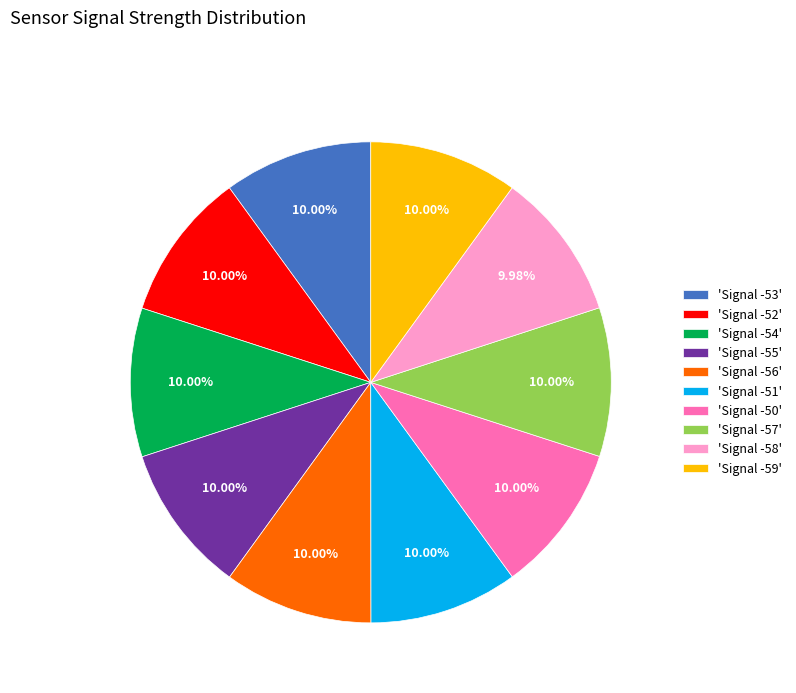

Approximately how many times larger is the value at 'Signal -54' compared to 'Signal -53'?

1.0